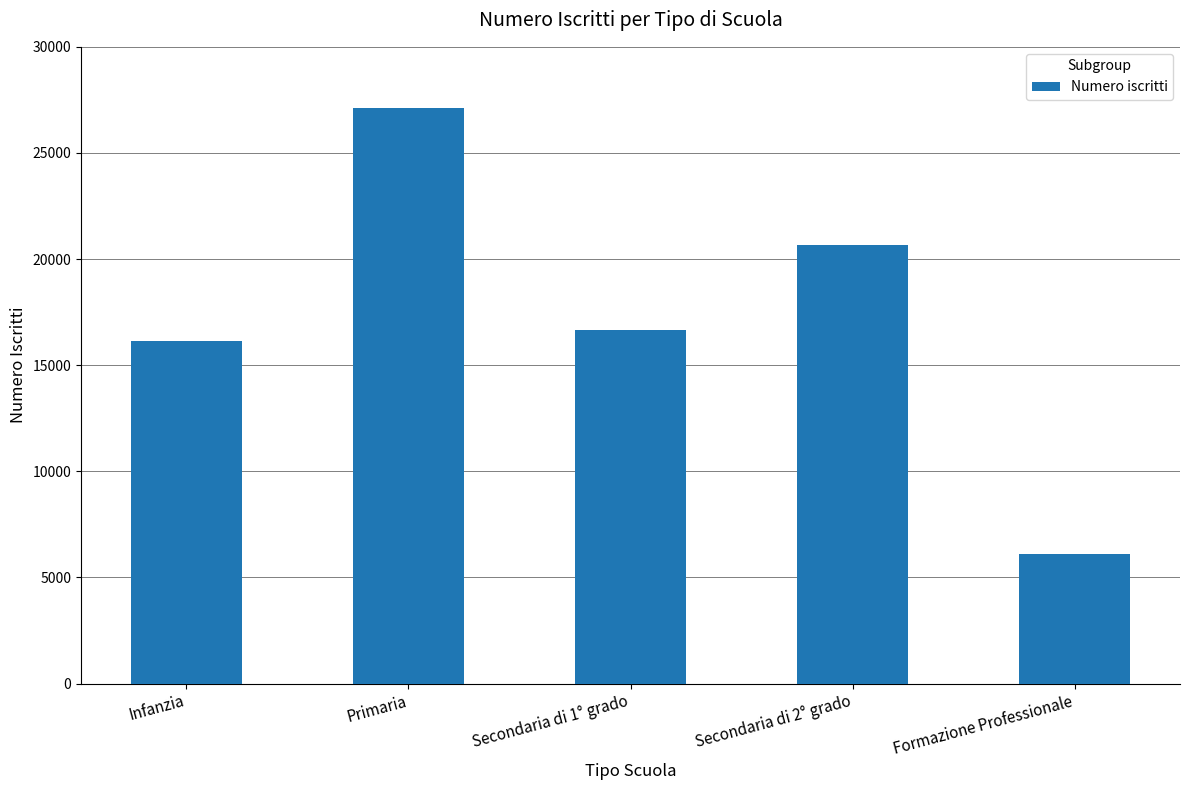

What is the change in value from Infanzia to Secondaria di 1° grado?

+494